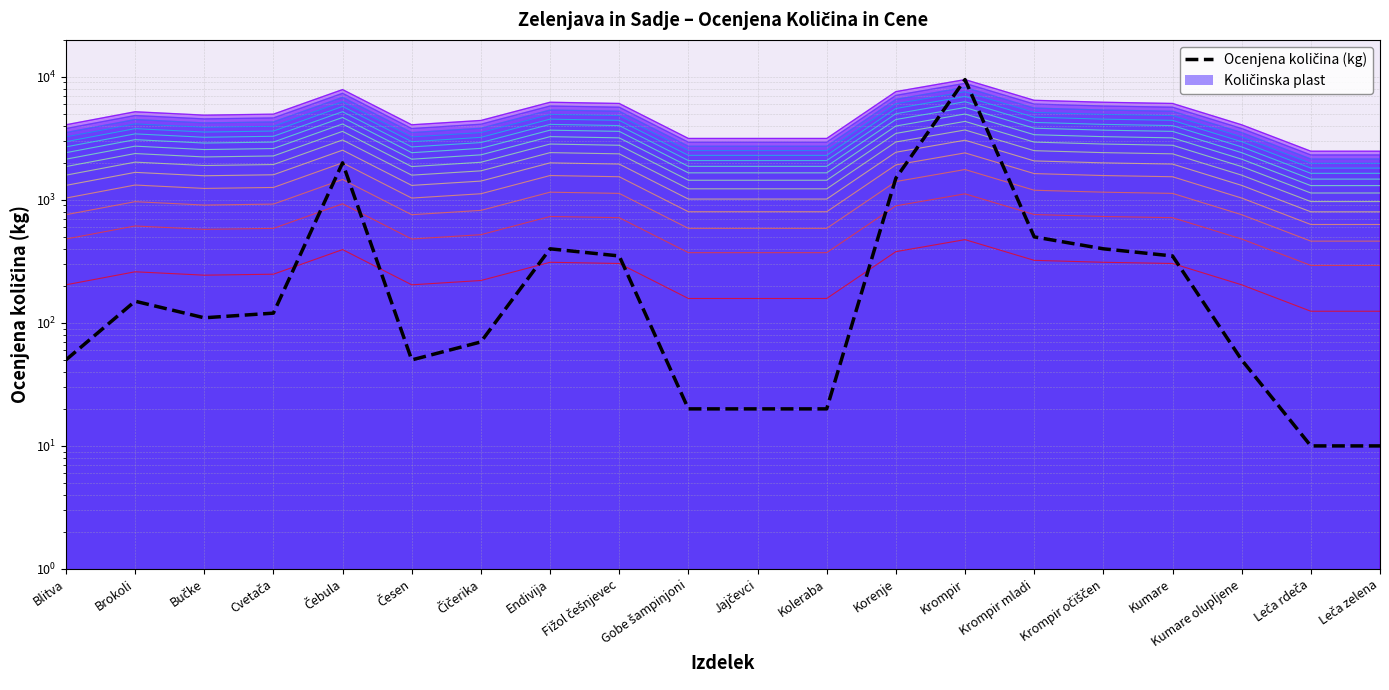

What position from the right is Endivija?

13